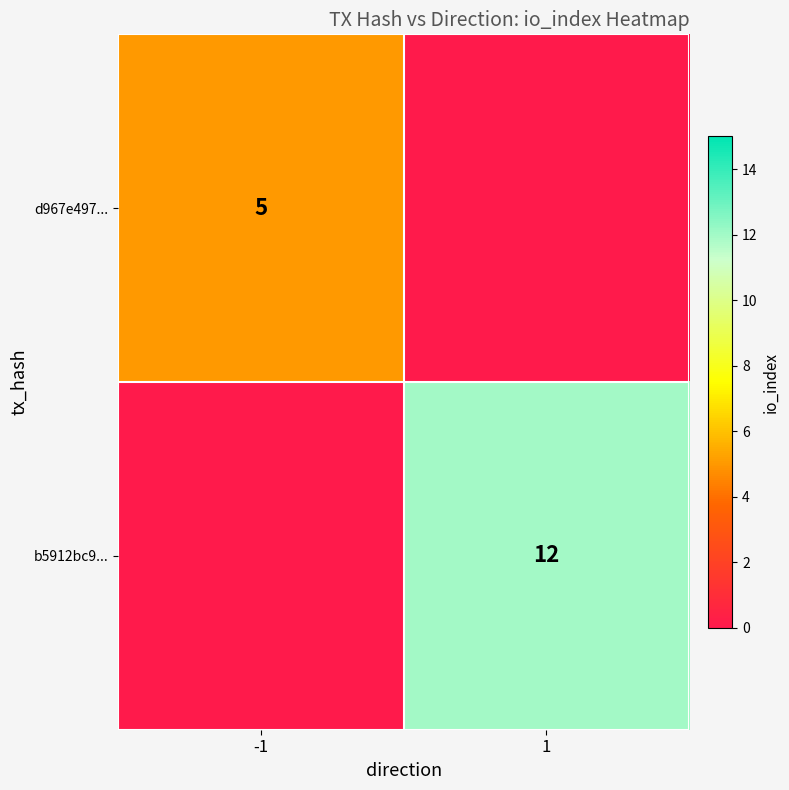

Which label corresponds to the largest value in the chart?

1